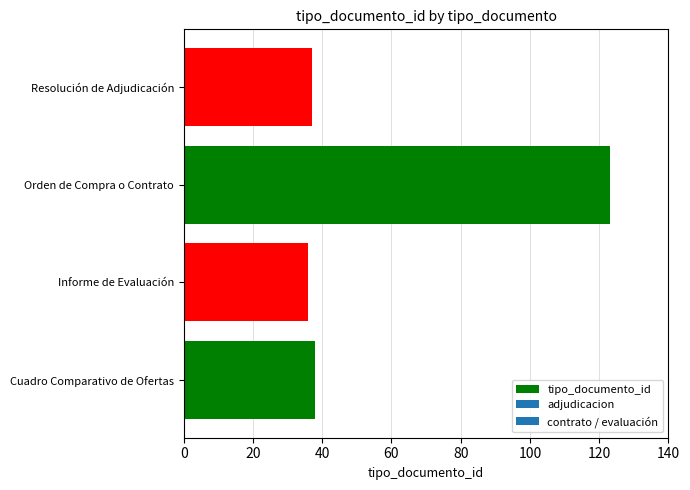

What is the sum of the values at Orden de Compra o Contrato and Informe de Evaluación?

159